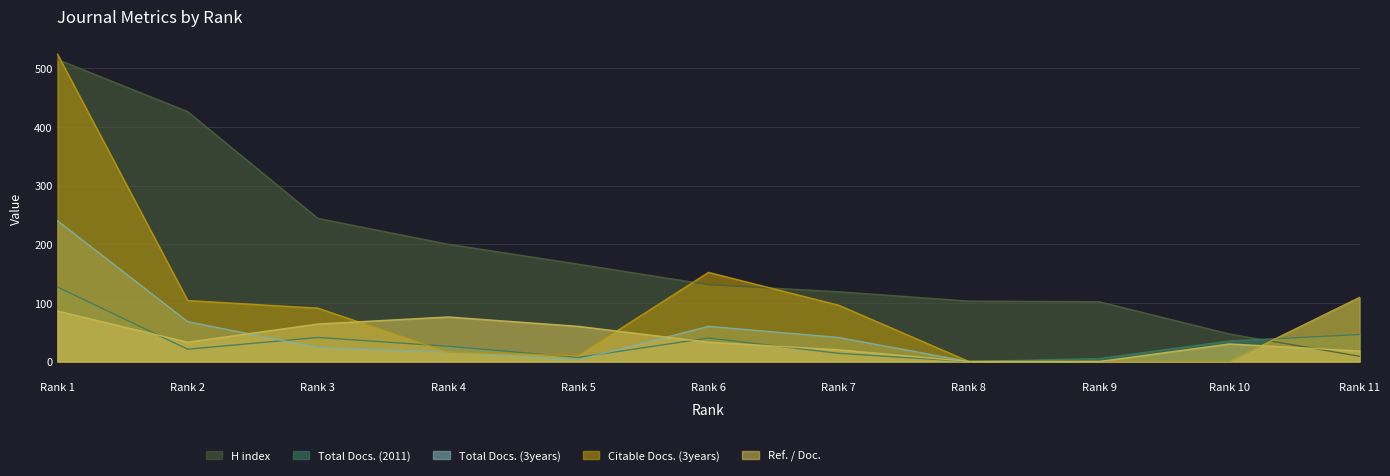

Between Rank 8 and Rank 1, which is larger?

Rank 1